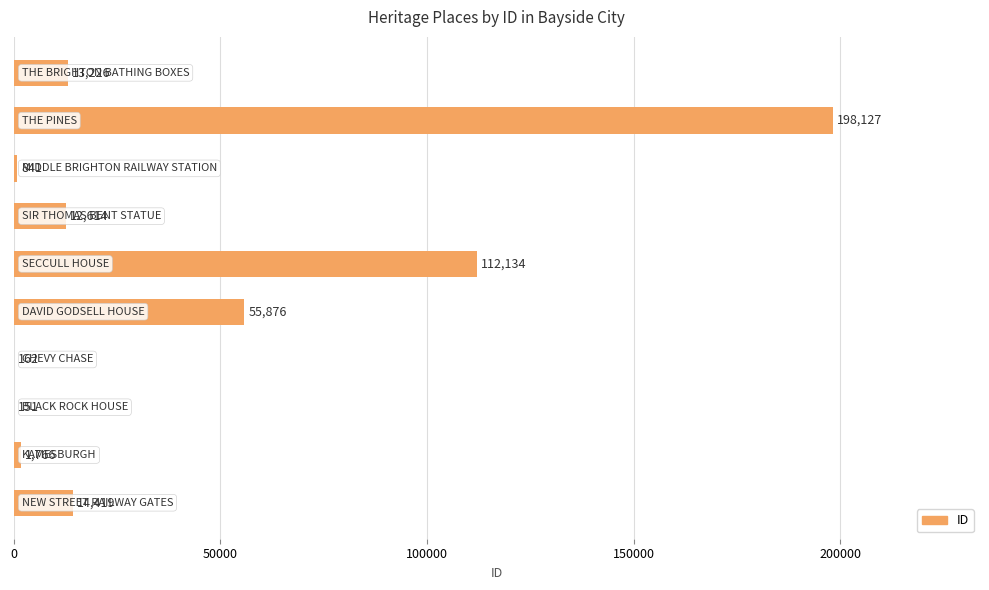

How many categories are shown in the chart?

10